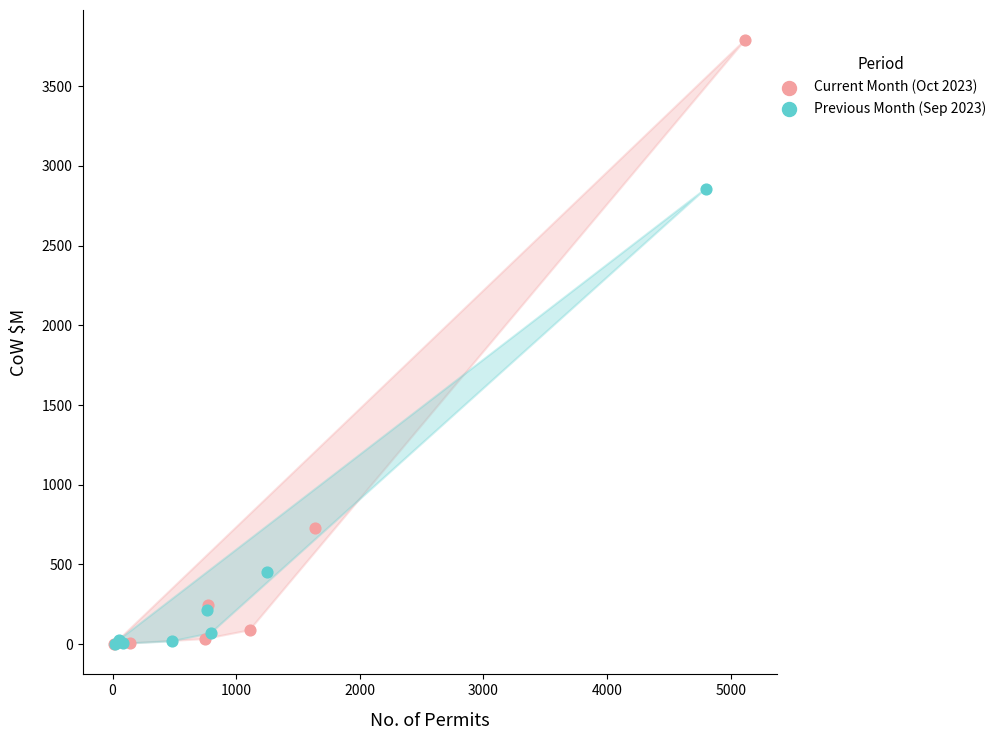

Which series has the largest Y range (max minus min)?

Current Month (Oct 2023)